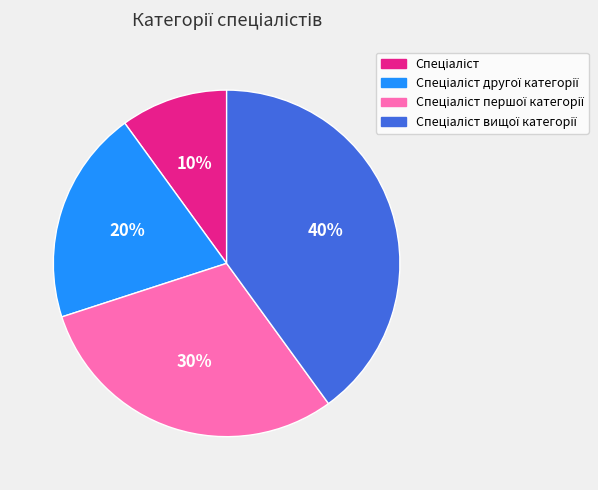

Does any single category account for the majority?

No